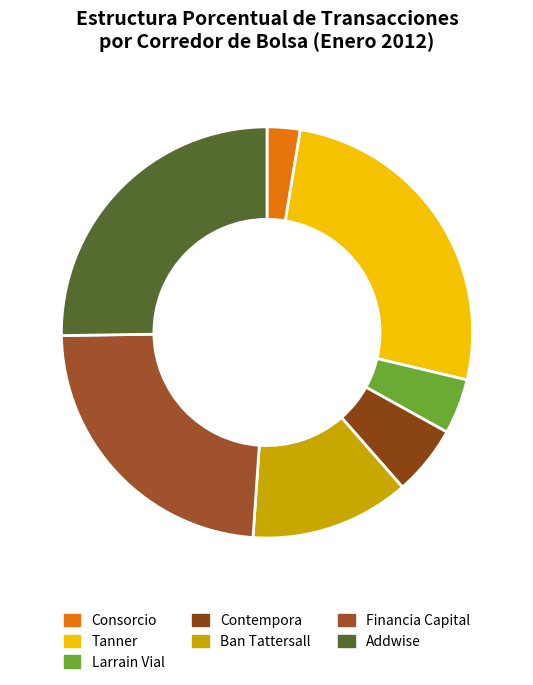

To the nearest percent, what portion does Larrain Vial represent?

4%